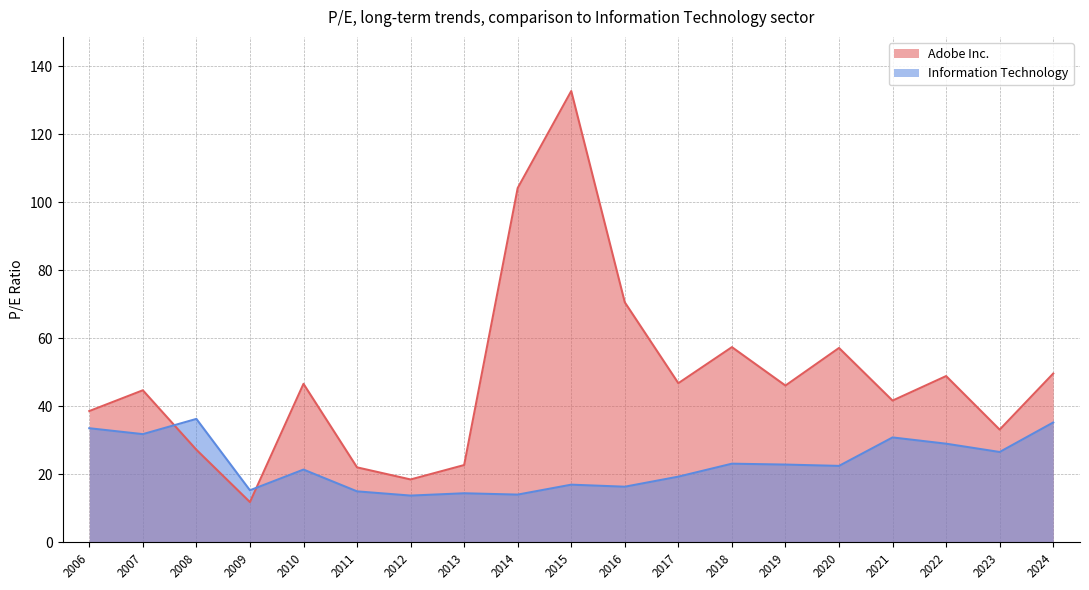

At which category does the chart reach its peak across all series?

2015